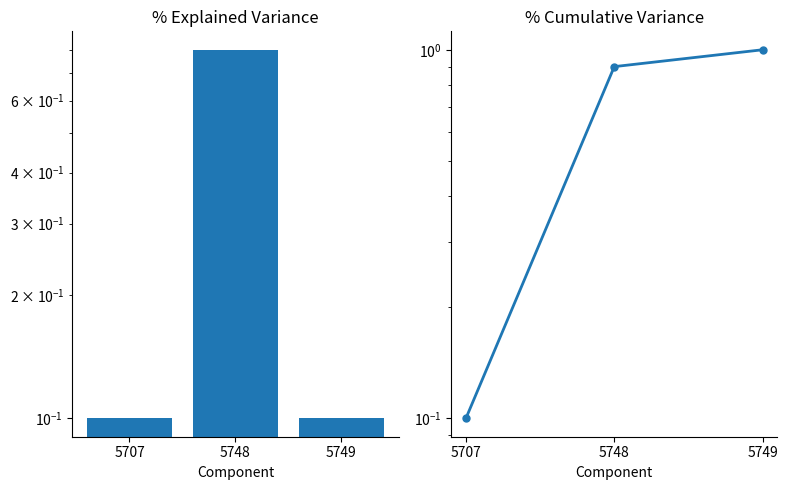

Is it true that % Cumulative equals 0.9 at 5748?

True